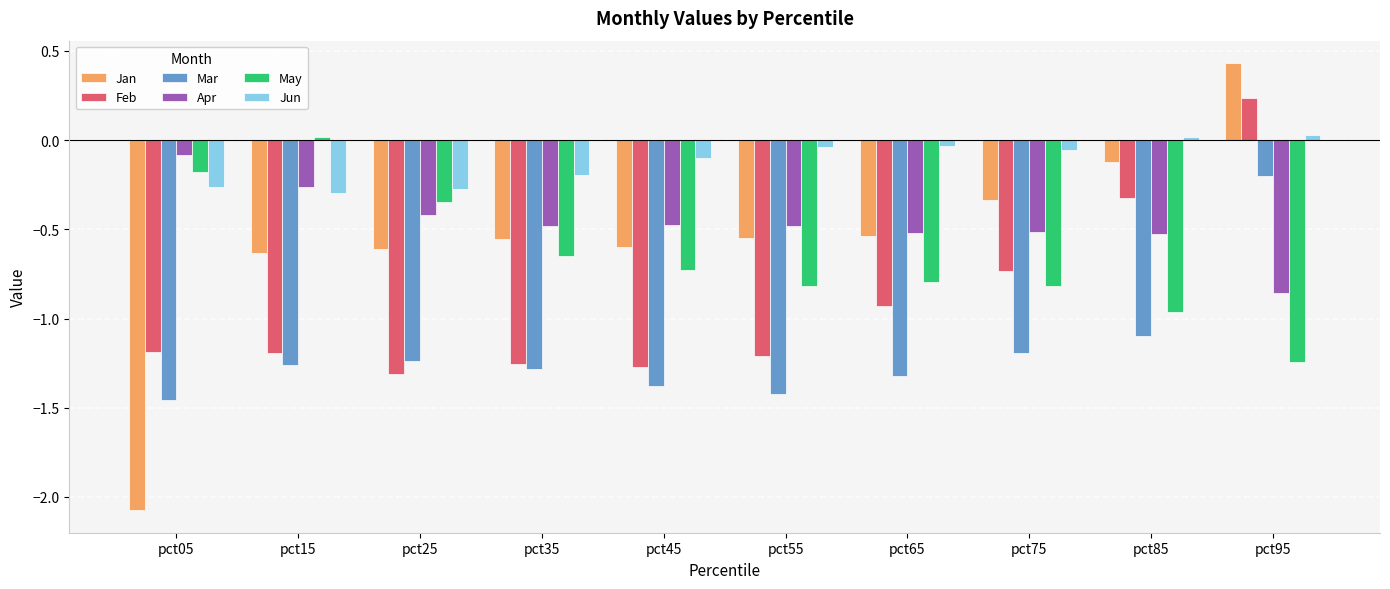

Count the number of data series in this chart.

6